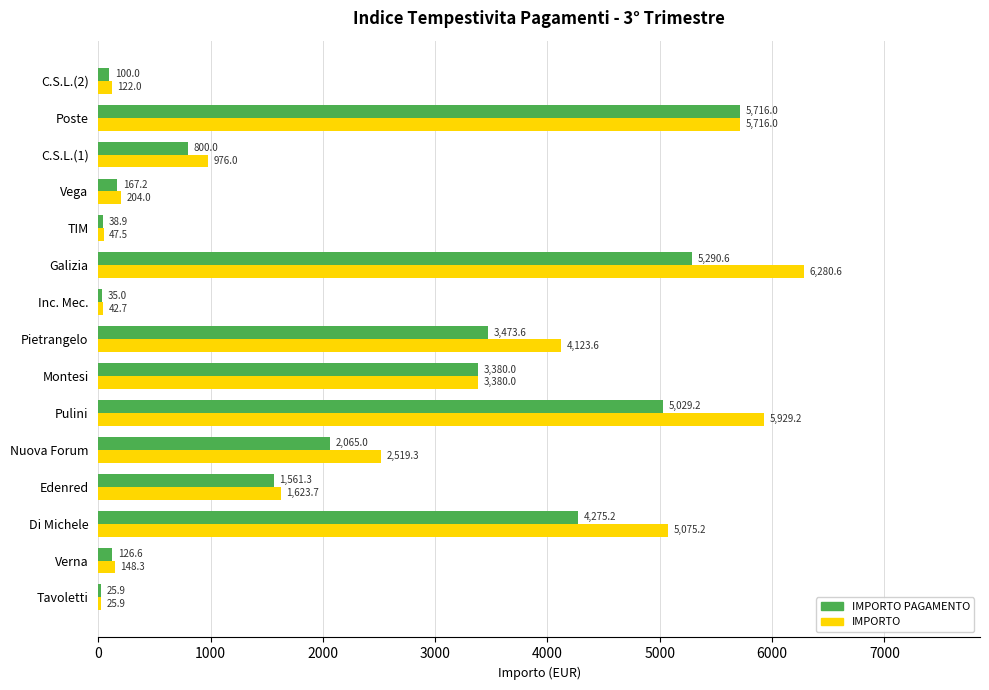

Which series has the largest total across all categories?

IMPORTO